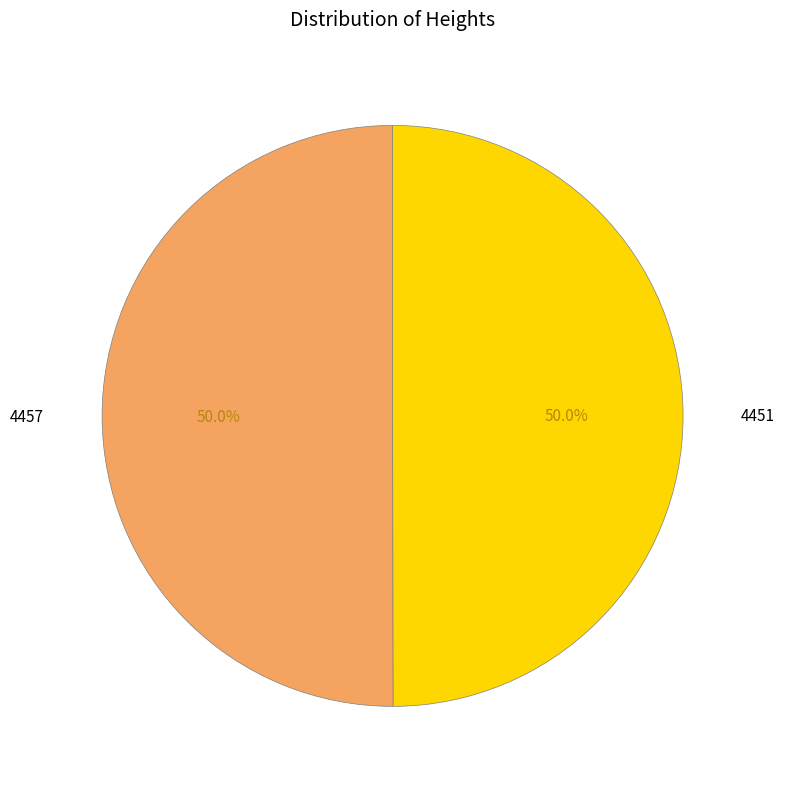

What is the ratio of the value at 4457 to the value at 4451?

1.0